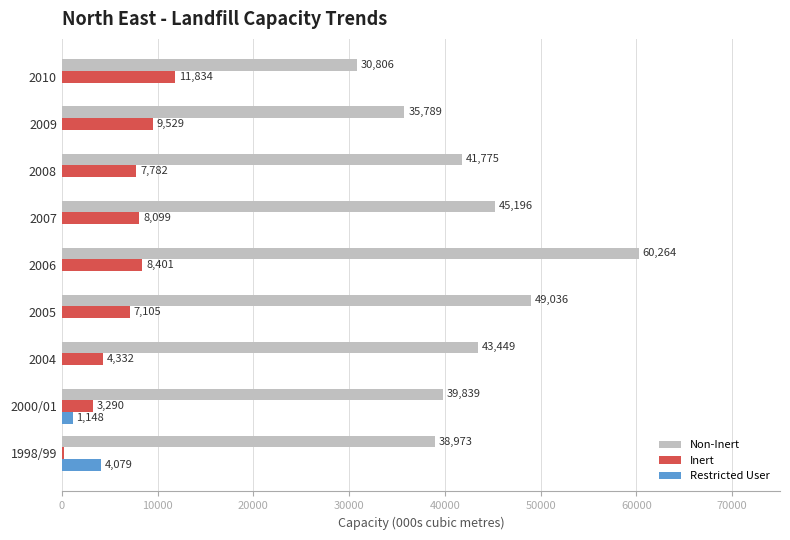

Between 2007 and 2009, which series saw the biggest shift?

Non-Inert